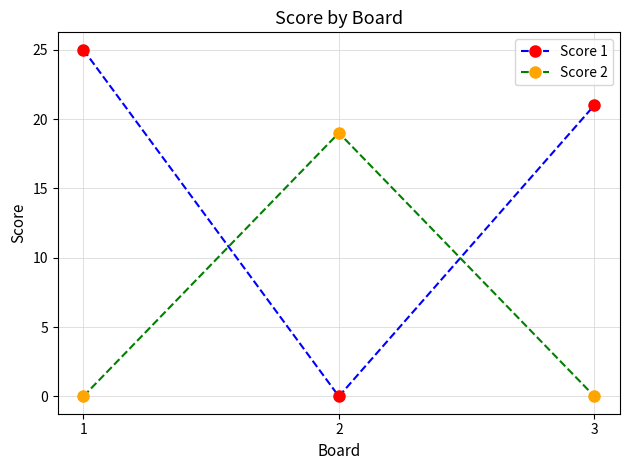

Which series has the largest range (max minus min)?

Score 1